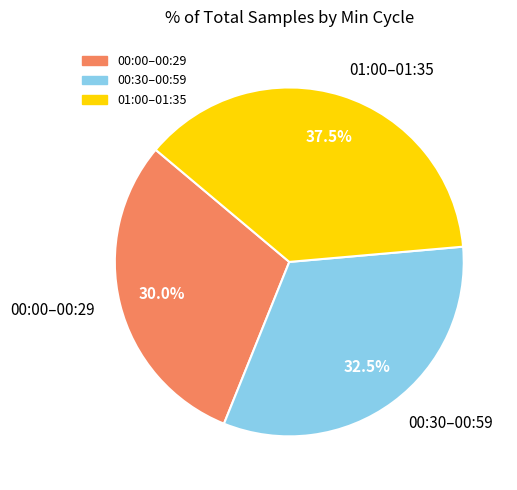

Approximately how many times larger is the value at 01:00–01:35 compared to 00:00–00:29?

1.2